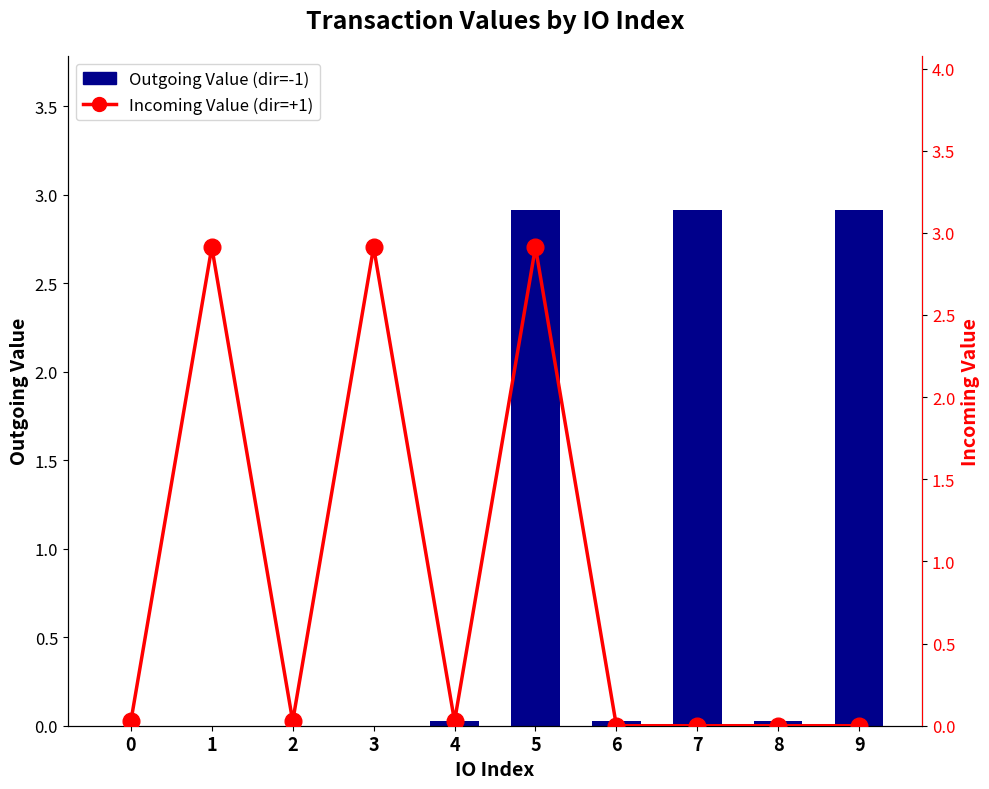

How many data points in Outgoing Value (dir=-1) are above 0?

6